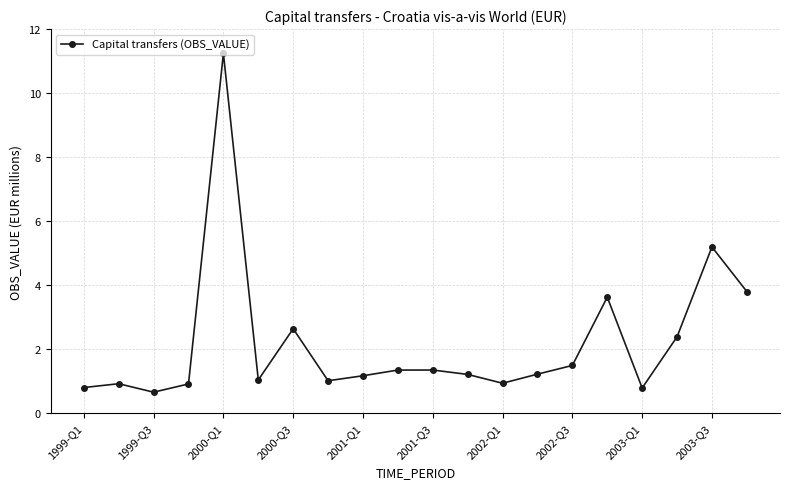

How many distinct data groups are displayed?

1